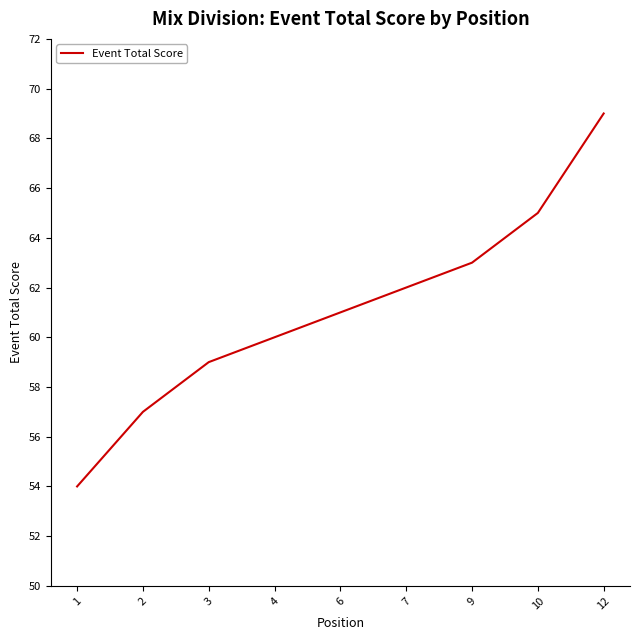

How many data points are less than 62?

6